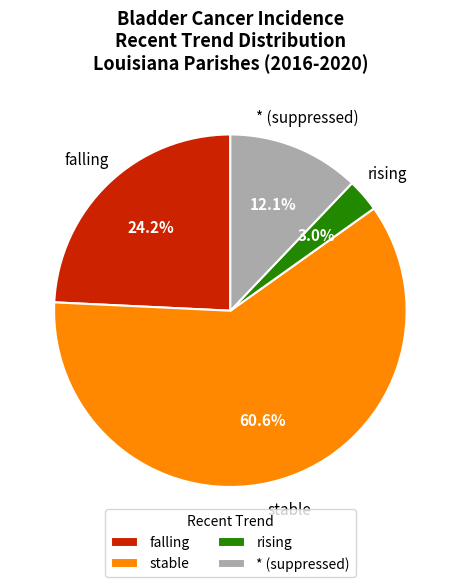

Does stable account for over 50% of the chart?

Yes